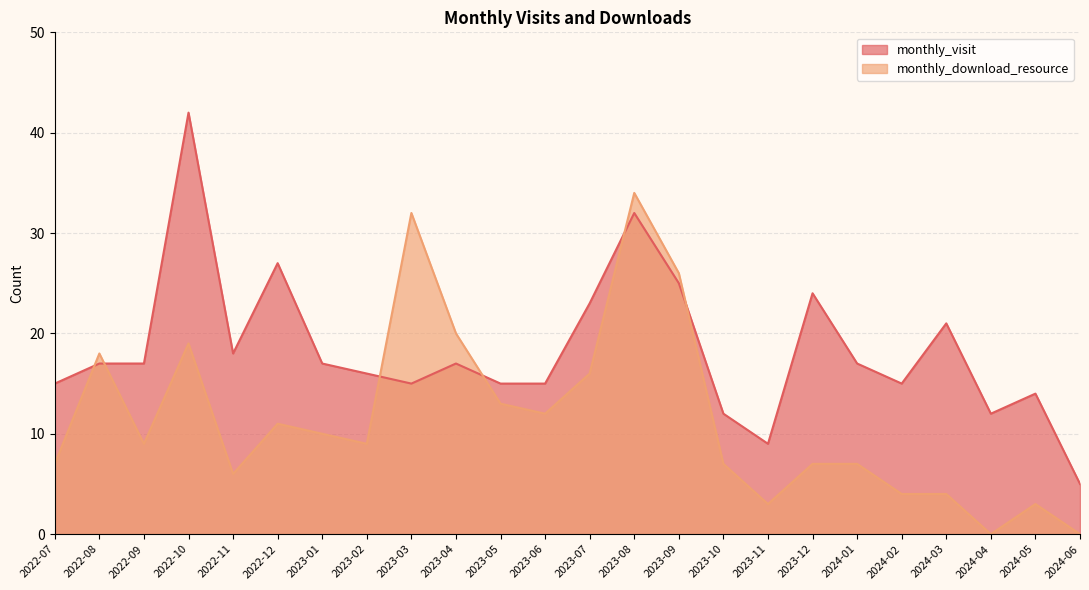

Does the chart have visible grid lines?

Yes